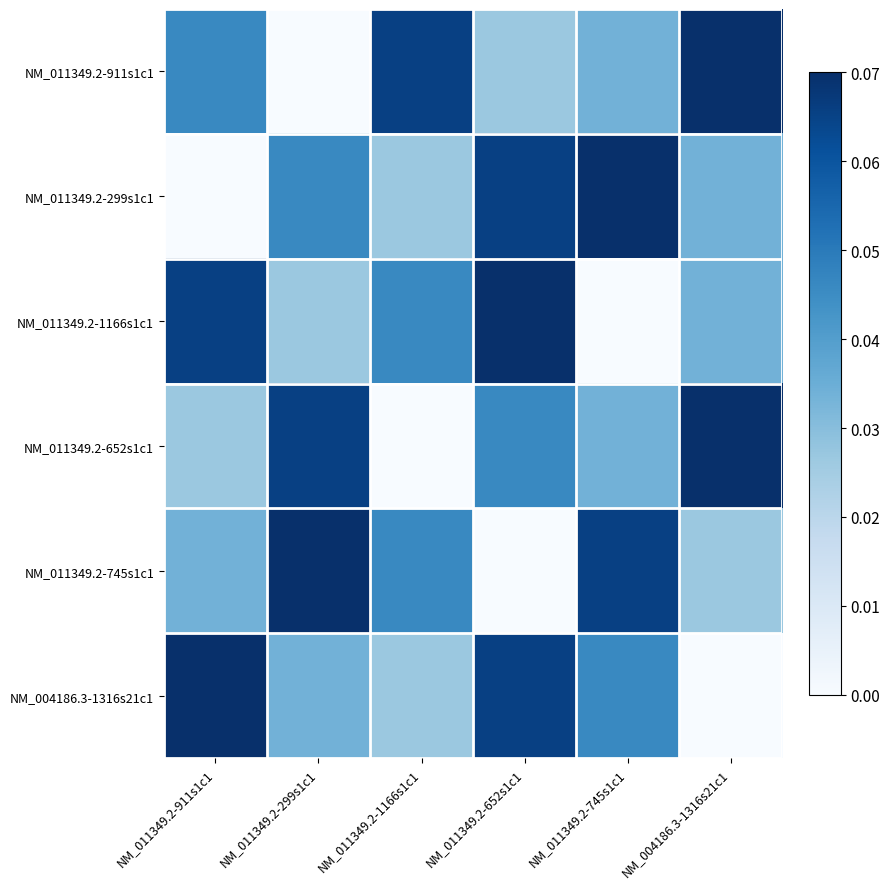

Reading left to right, list all the values displayed in this chart.

NM_011349.2-911s1c1: NM_011349.2-911s1c1=0.0	NM_011349.2-299s1c1=0.0	NM_011349.2-1166s1c1=0.1	NM_011349.2-652s1c1=0.0	NM_011349.2-745s1c1=0.0	NM_004186.3-1316s21c1=0.1
NM_011349.2-299s1c1: NM_011349.2-911s1c1=0.0	NM_011349.2-299s1c1=0.0	NM_011349.2-1166s1c1=0.0	NM_011349.2-652s1c1=0.1	NM_011349.2-745s1c1=0.1	NM_004186.3-1316s21c1=0.0
NM_011349.2-1166s1c1: NM_011349.2-911s1c1=0.1	NM_011349.2-299s1c1=0.0	NM_011349.2-1166s1c1=0.0	NM_011349.2-652s1c1=0.1	NM_011349.2-745s1c1=0.0	NM_004186.3-1316s21c1=0.0
NM_011349.2-652s1c1: NM_011349.2-911s1c1=0.0	NM_011349.2-299s1c1=0.1	NM_011349.2-1166s1c1=0.0	NM_011349.2-652s1c1=0.0	NM_011349.2-745s1c1=0.0	NM_004186.3-1316s21c1=0.1
NM_011349.2-745s1c1: NM_011349.2-911s1c1=0.0	NM_011349.2-299s1c1=0.1	NM_011349.2-1166s1c1=0.0	NM_011349.2-652s1c1=0.0	NM_011349.2-745s1c1=0.1	NM_004186.3-1316s21c1=0.0
NM_004186.3-1316s21c1: NM_011349.2-911s1c1=0.1	NM_011349.2-299s1c1=0.0	NM_011349.2-1166s1c1=0.0	NM_011349.2-652s1c1=0.1	NM_011349.2-745s1c1=0.0	NM_004186.3-1316s21c1=0.0